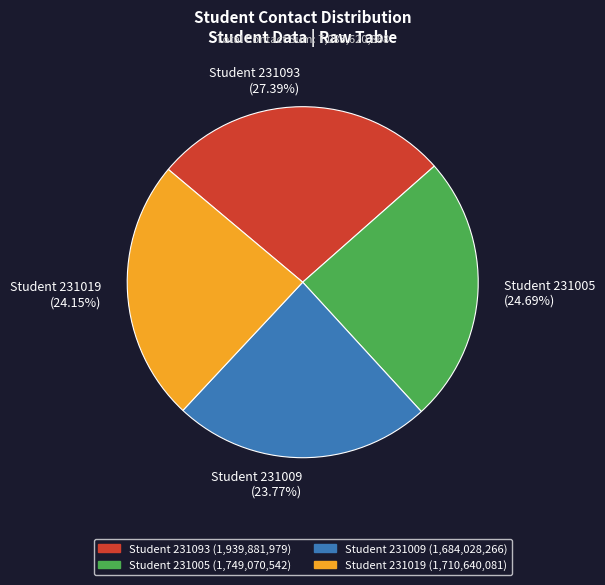

Which category has the biggest portion of the pie?

Student 231093 (27.39%)